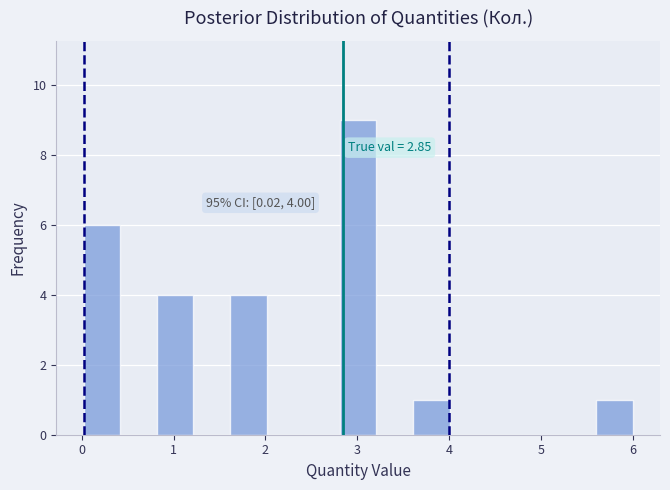

Around what value on the x-axis is the tallest bar? Give the approximate position of its centre, as read against the axis.

3.0